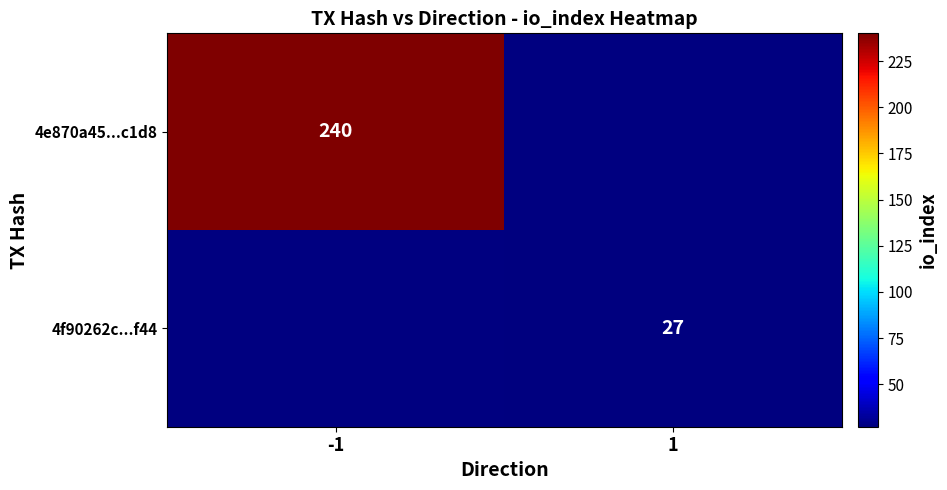

The 4f90262c...f44 series shows 16 at 1. True or false?

False